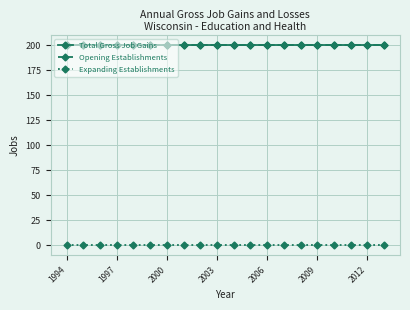

Is this an area chart (filled region under the line)?

No